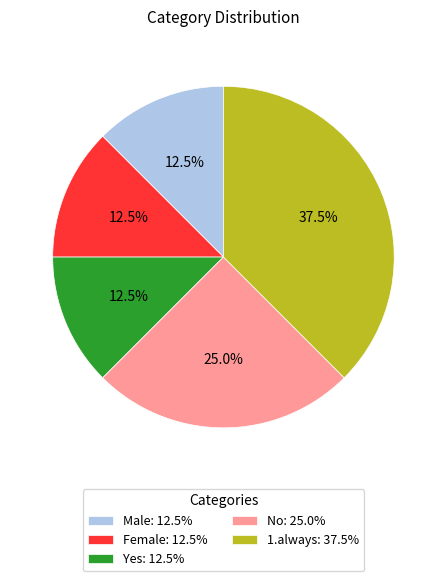

How many segments does this pie chart have?

5